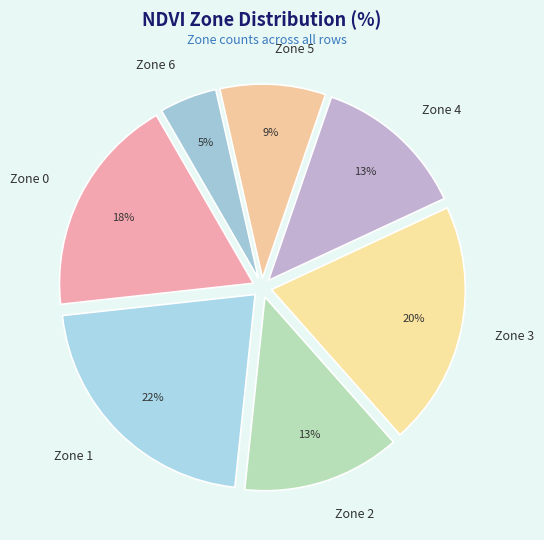

Is there a majority slice in this chart?

No